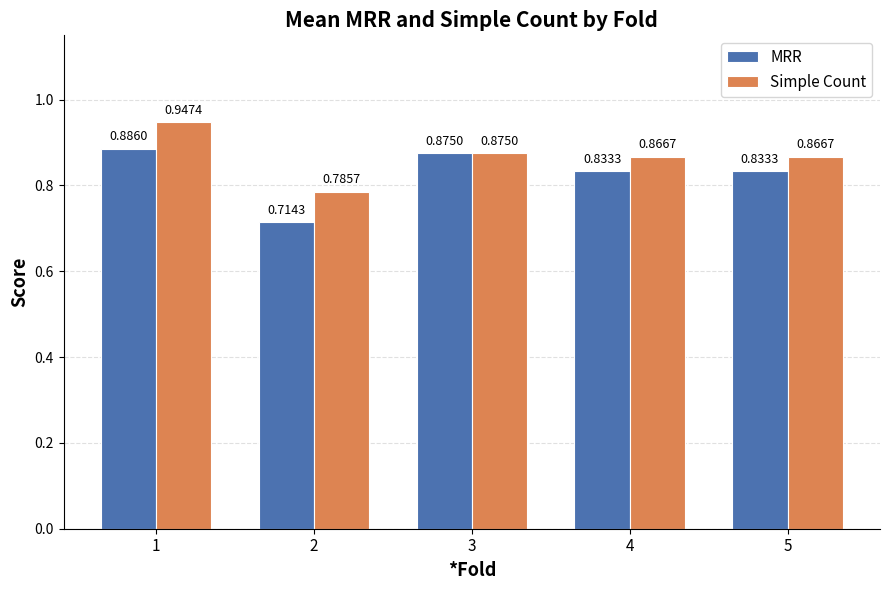

Which series has the largest total across all categories?

Simple Count